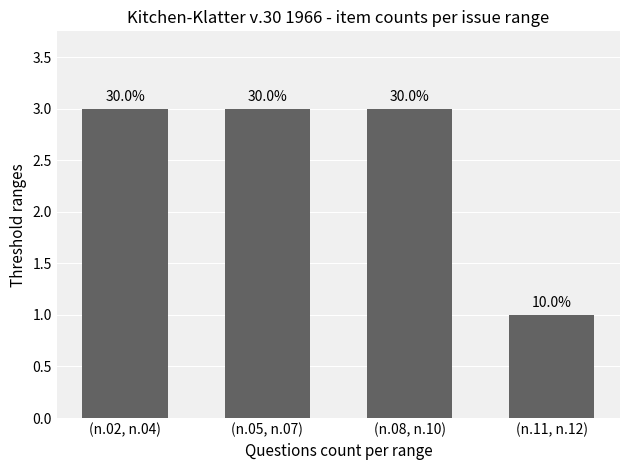

The value at (n.11, n.12) is 1. True or false?

True